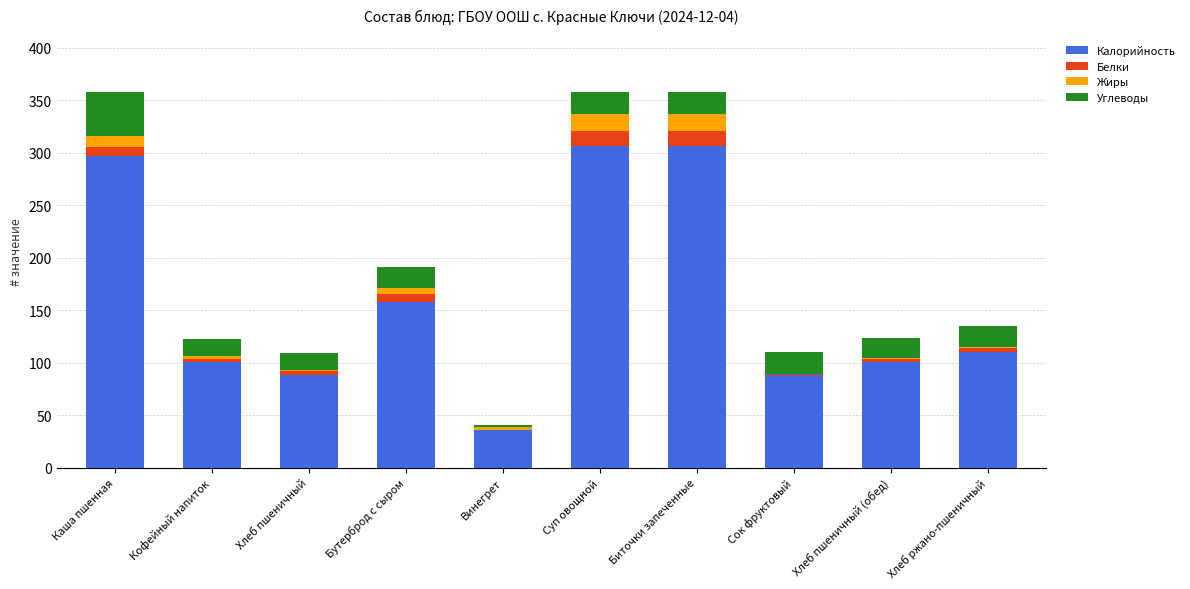

What is the total value across all series at Биточки запеченные?

357.2